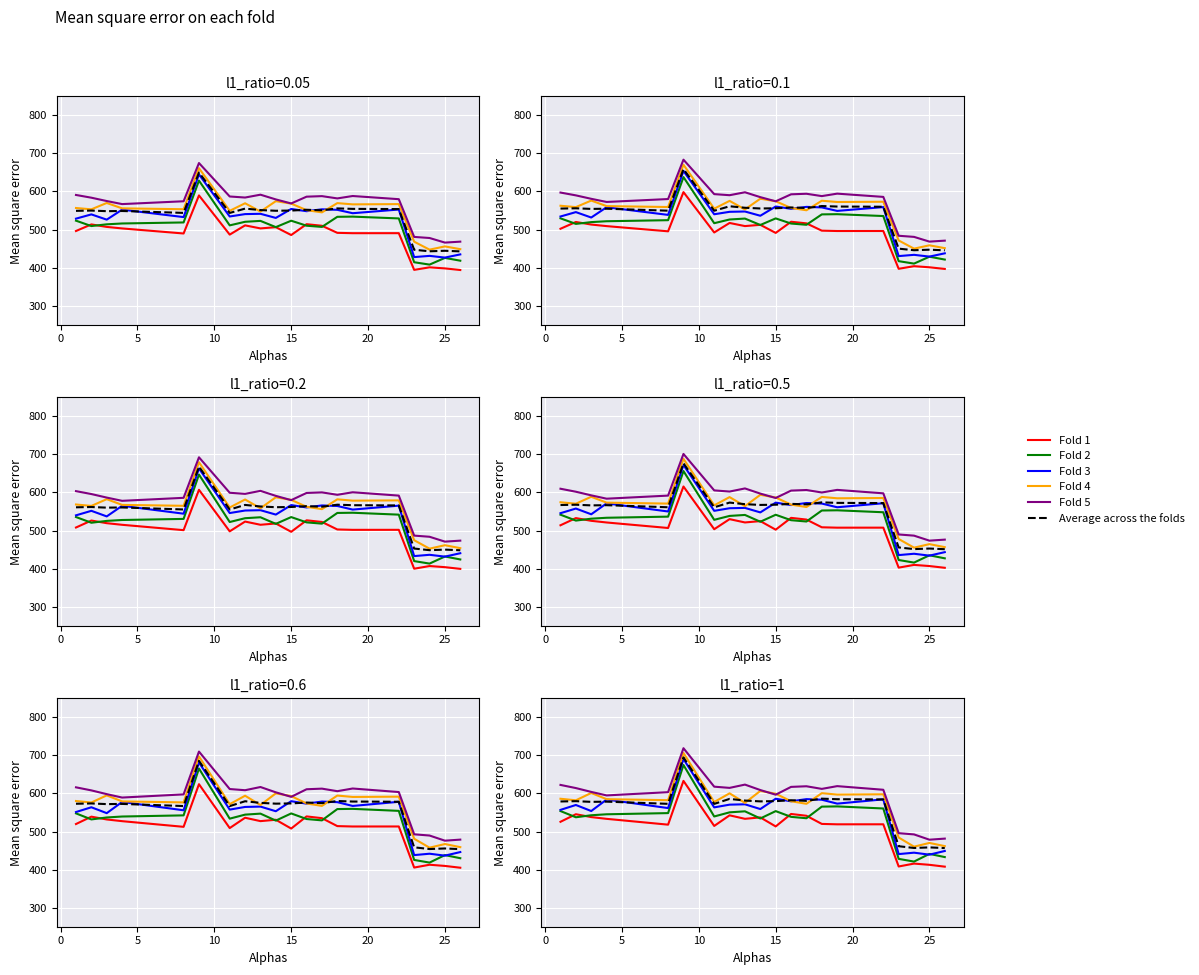

Rank the series by their maximum value, from highest to lowest.

Fold 5, Fold 4, Average across the folds, Fold 3, Fold 2, Fold 1